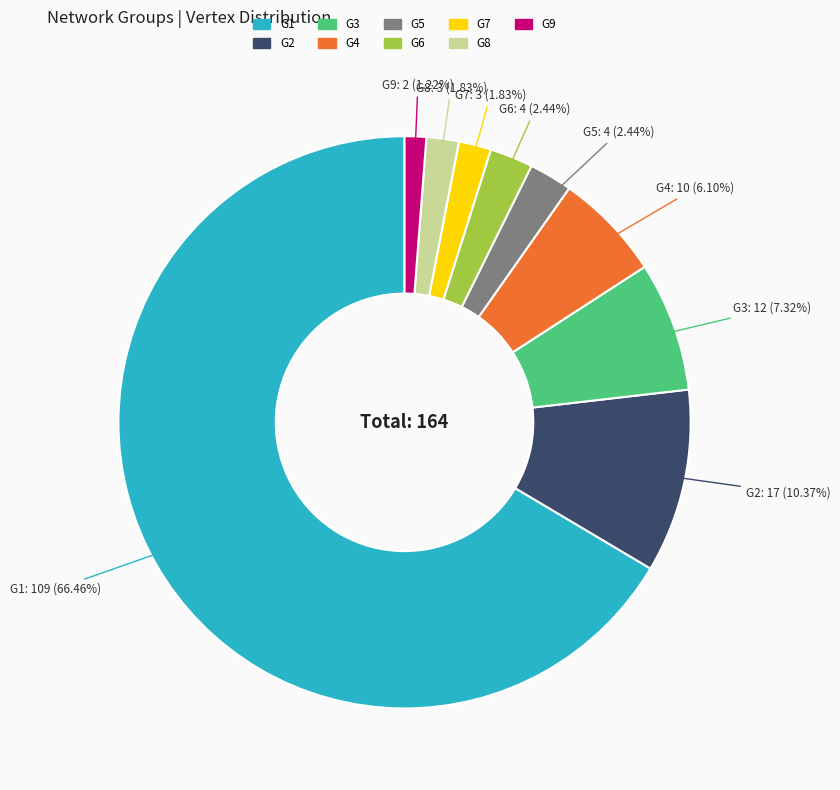

To the nearest percent, what percentage of the pie is G4?

6%